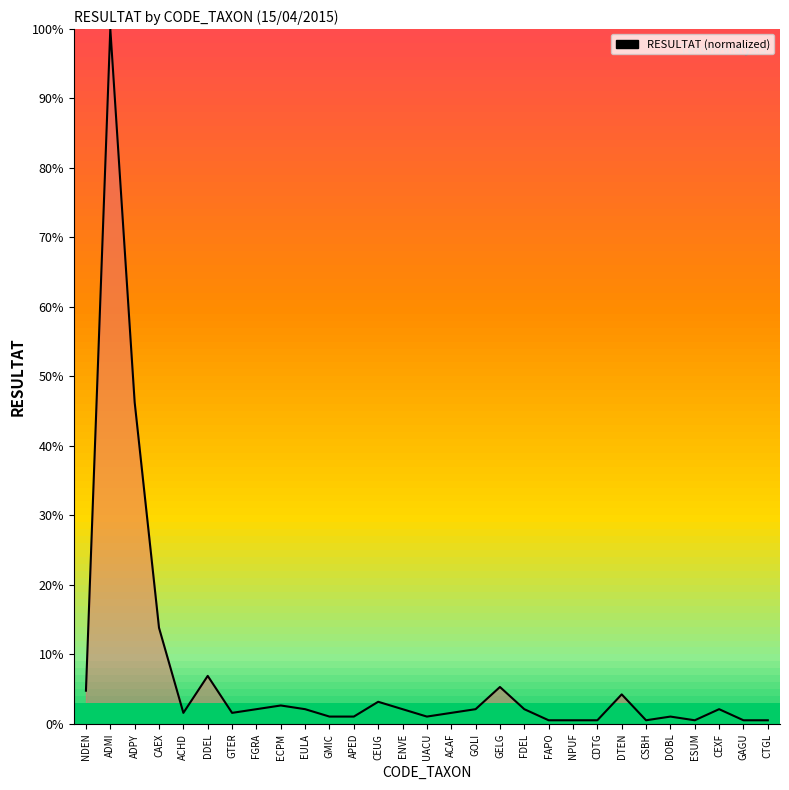

What is the change in value from CAEX to APED?

-0.1